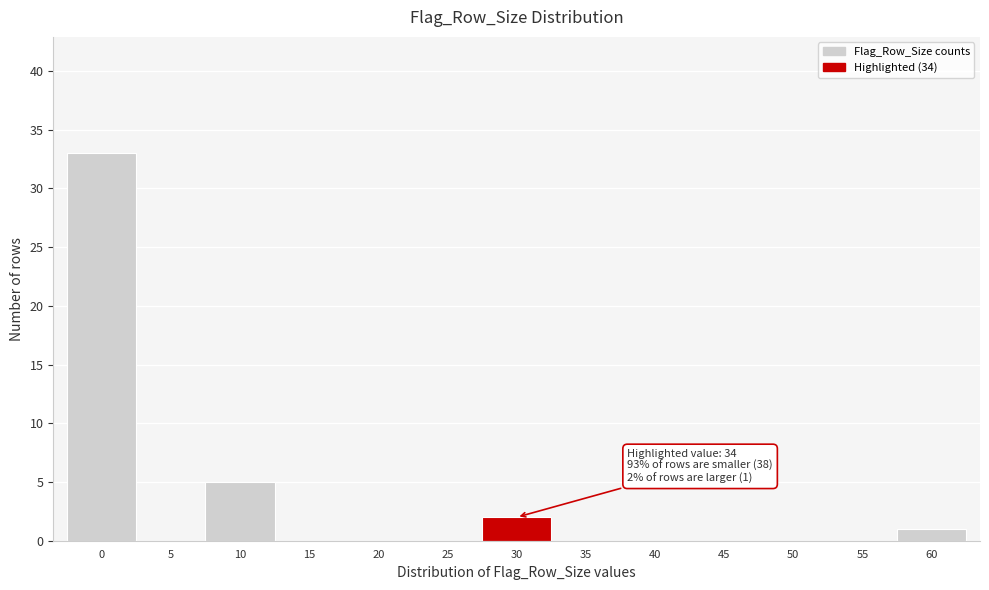

Reading right to left, list all the values displayed in this chart.

60=1	55=0	50=0	45=0	40=0	35=0	30=2	25=0	20=0	15=0	10=5	5=0	0=33